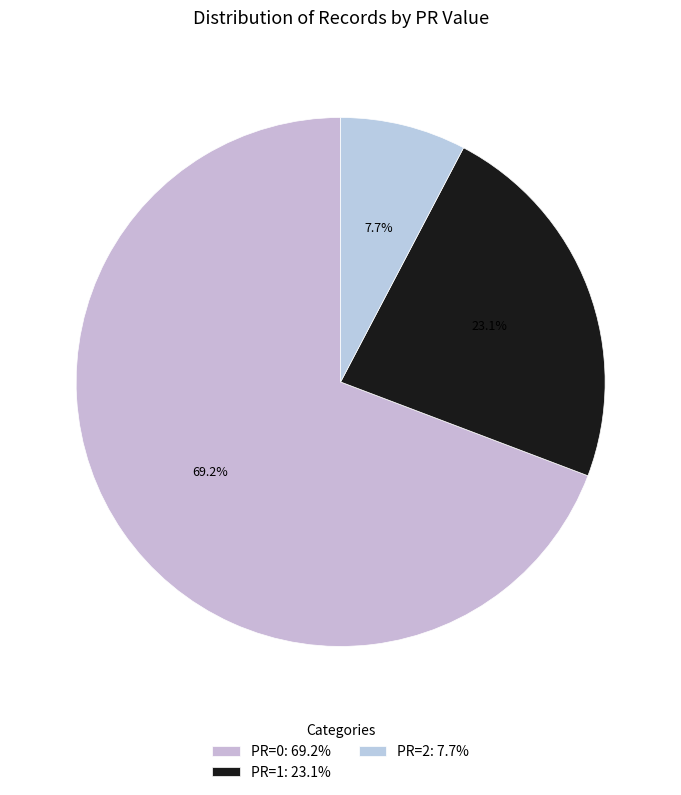

How many segments does this pie chart have?

3